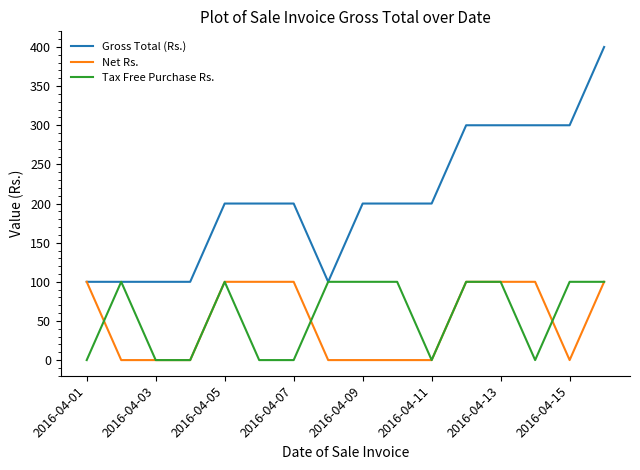

Which series has the widest spread of values?

Gross Total (Rs.)